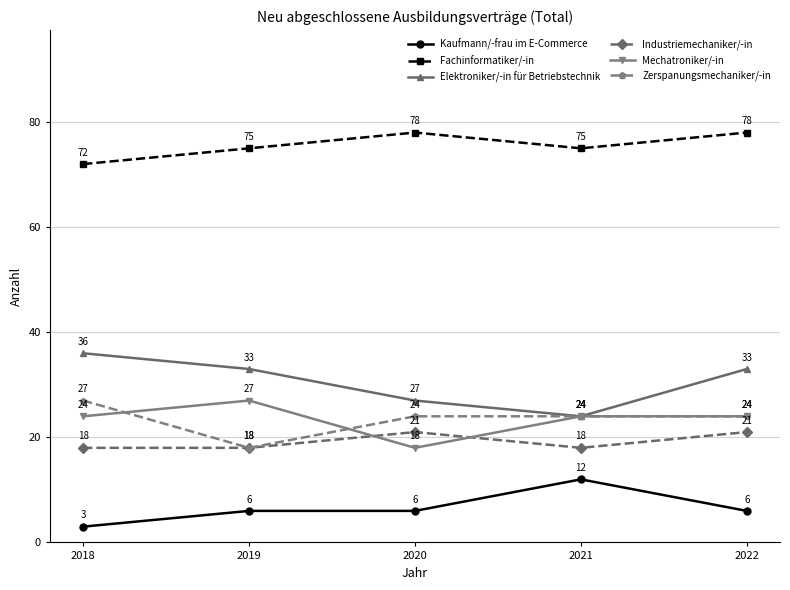

Rank the series at 2020 from lowest to highest value.

Kaufmann/-frau im E-Commerce, Mechatroniker/-in, Industriemechaniker/-in, Zerspanungsmechaniker/-in, Elektroniker/-in für Betriebstechnik, Fachinformatiker/-in